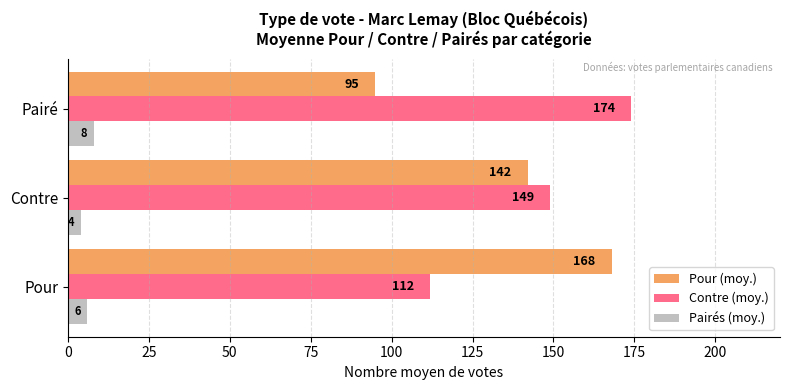

What is the sum of all Pairés (moy.) values?

18